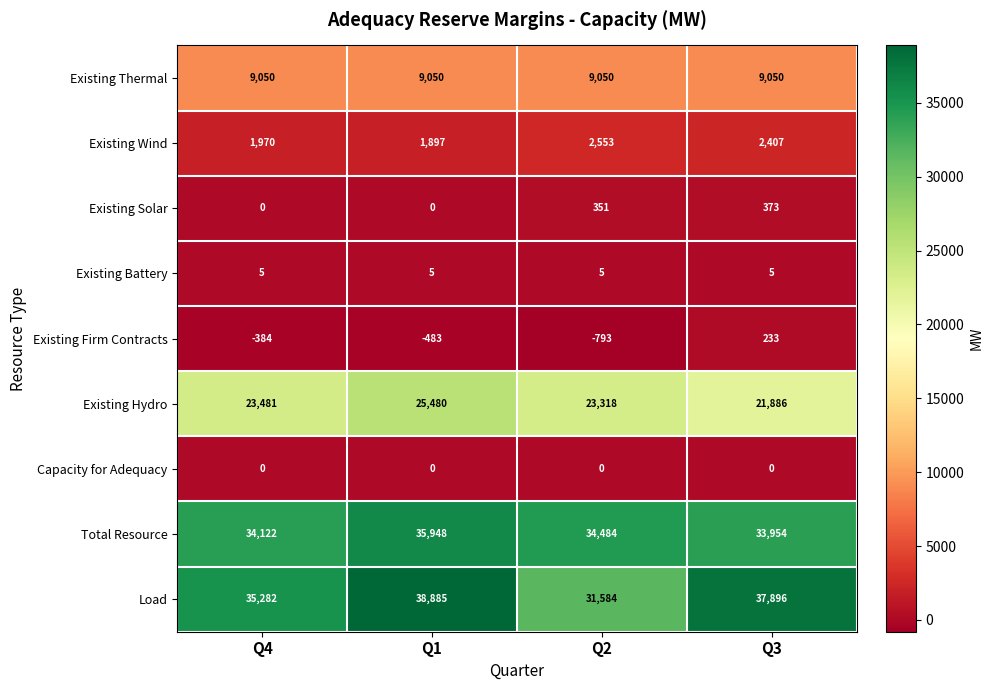

Which series has the largest range (max minus min)?

Load